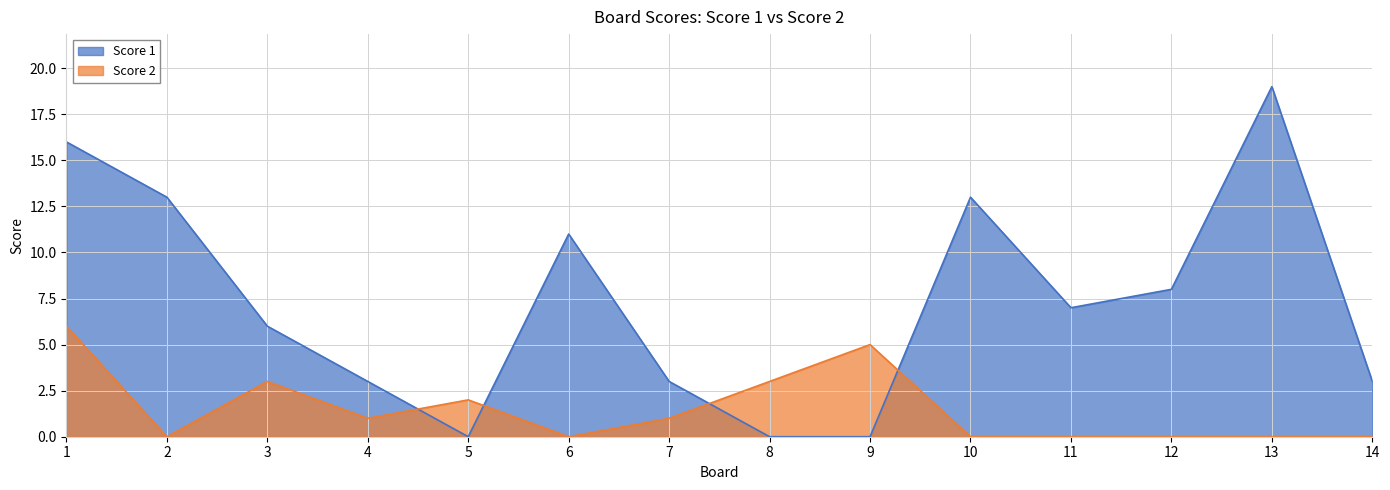

At which label does Score 1 reach its peak?

13